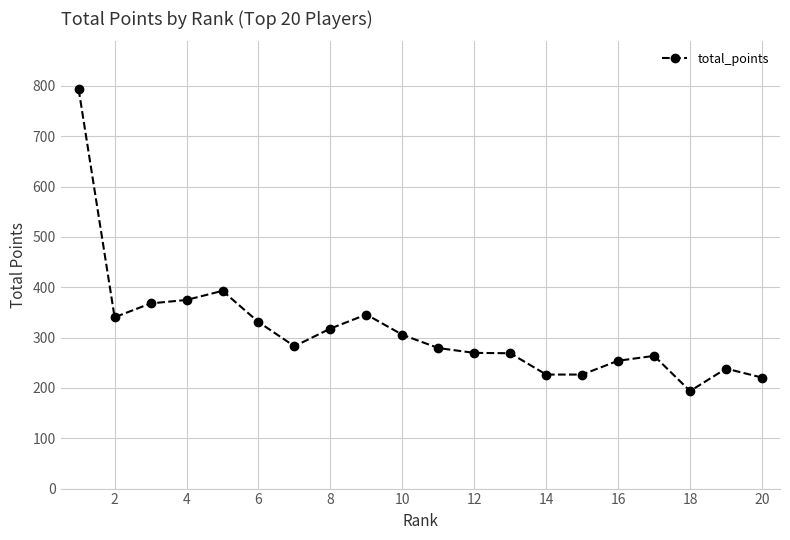

What is the value of the 12th point from the left?

269.6